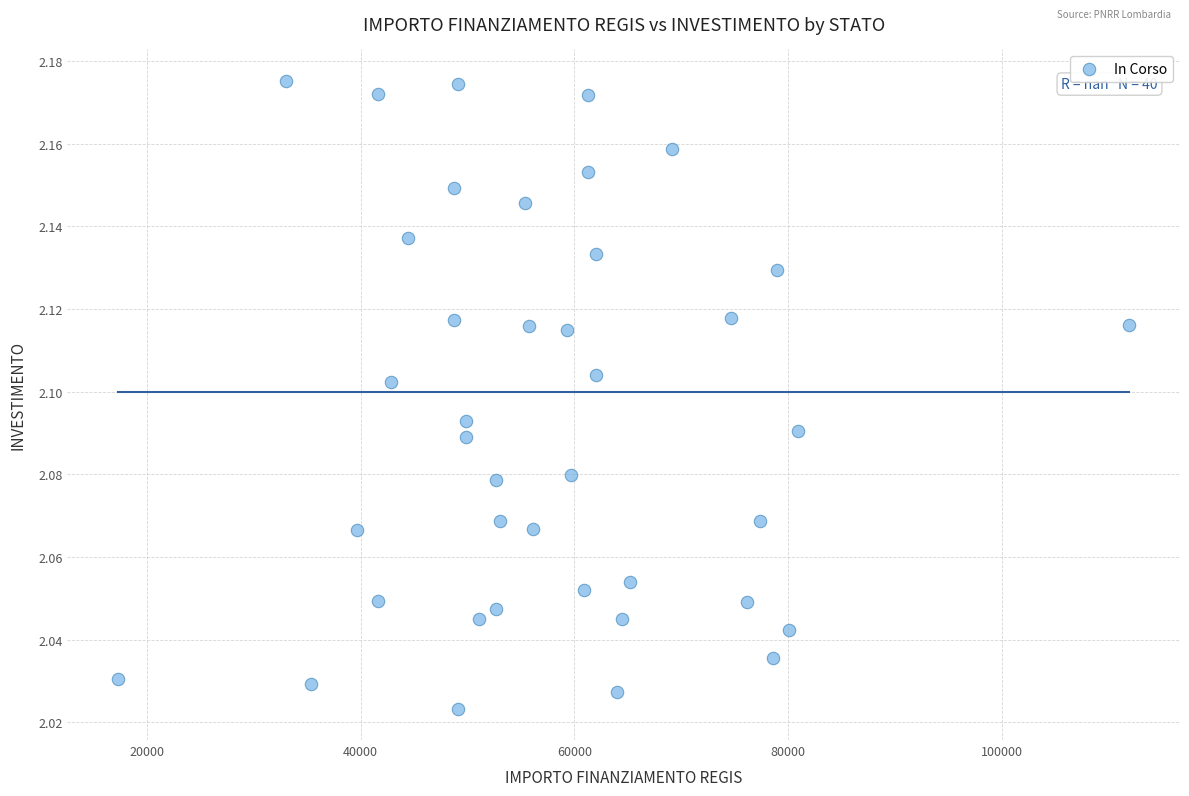

What is the range of X values (max minus min)?

94665.7